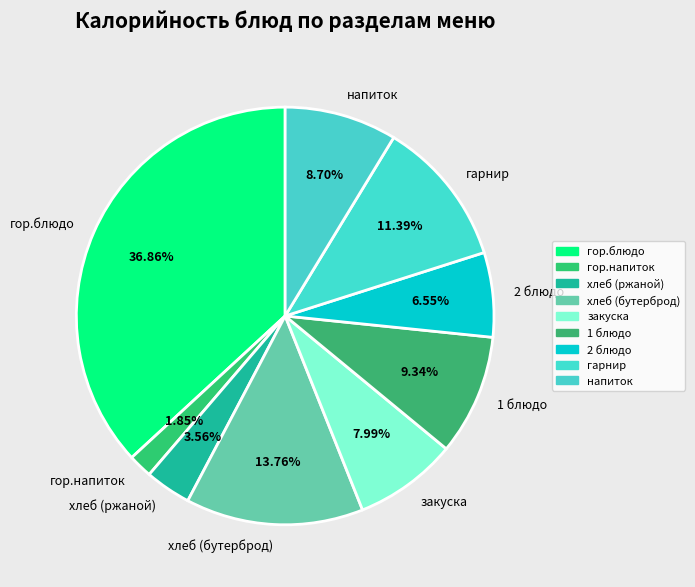

What is the smallest slice in the pie chart?

гор.напиток